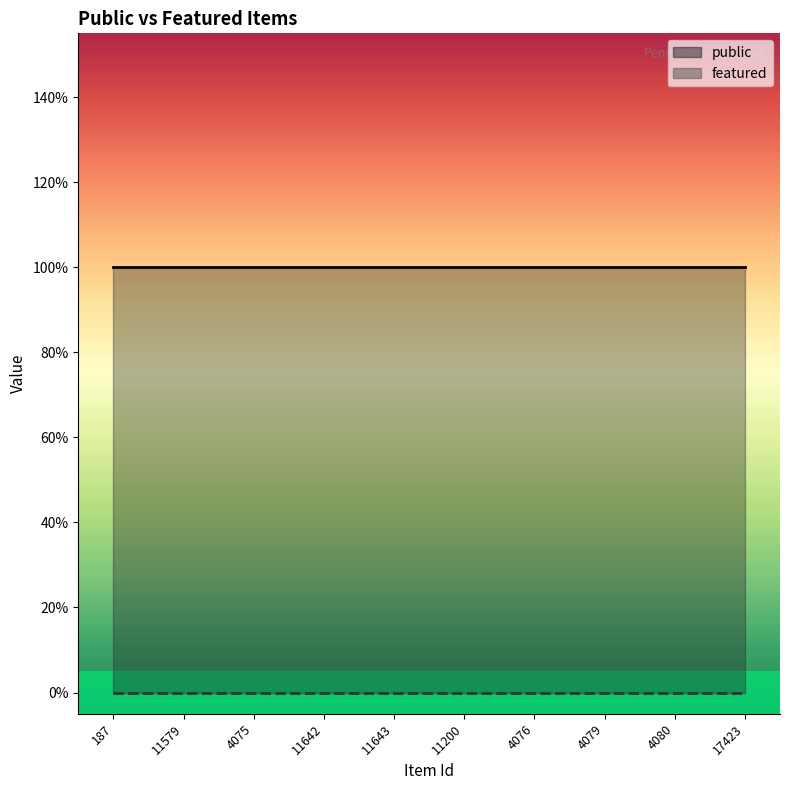

Where is featured nearest to the value 0?

187